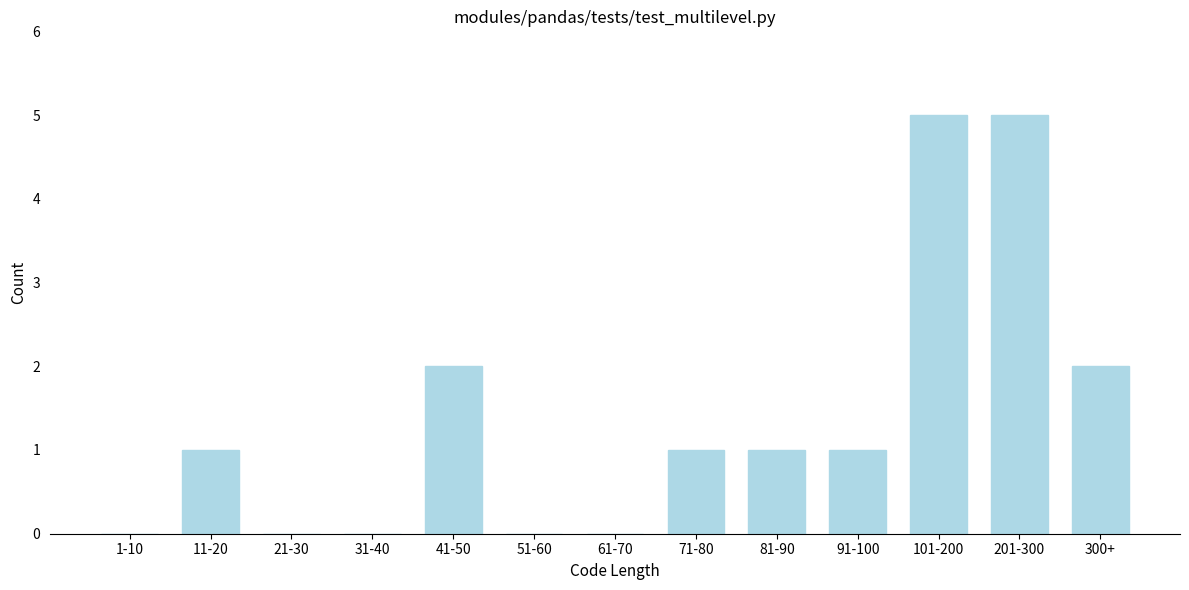

Reading left to right, what are all the values shown in this chart?

1-10=0	11-20=1	21-30=0	31-40=0	41-50=2	51-60=0	61-70=0	71-80=1	81-90=1	91-100=1	101-200=5	201-300=5	300+=2